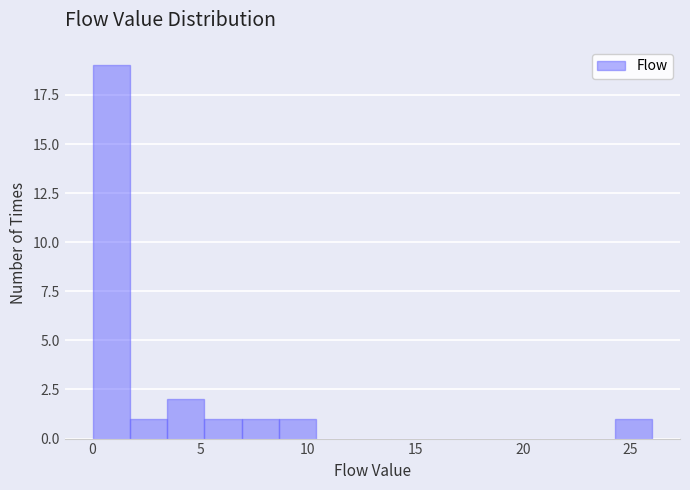

Around what value on the x-axis is the tallest bar? Give the approximate position of its centre, as read against the axis.

1.0